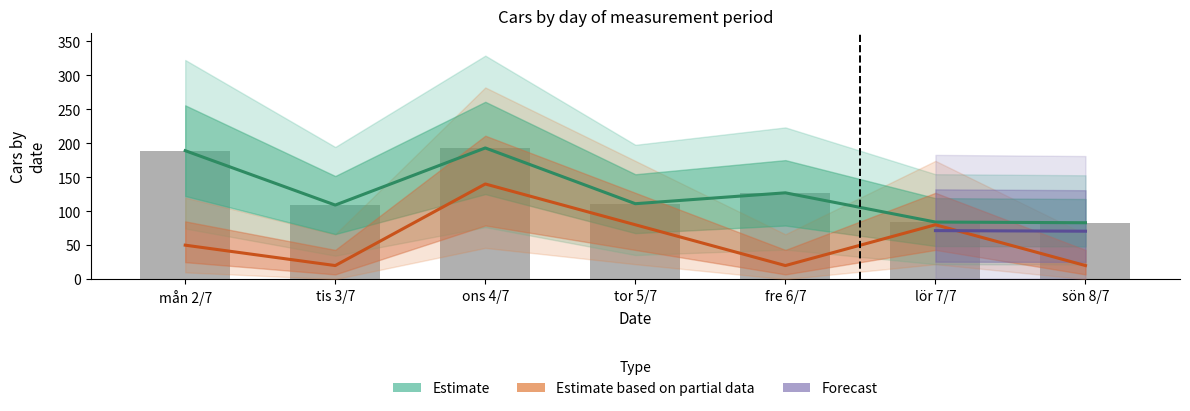

Which has a higher value, lör 7/7 or tor 5/7?

tor 5/7